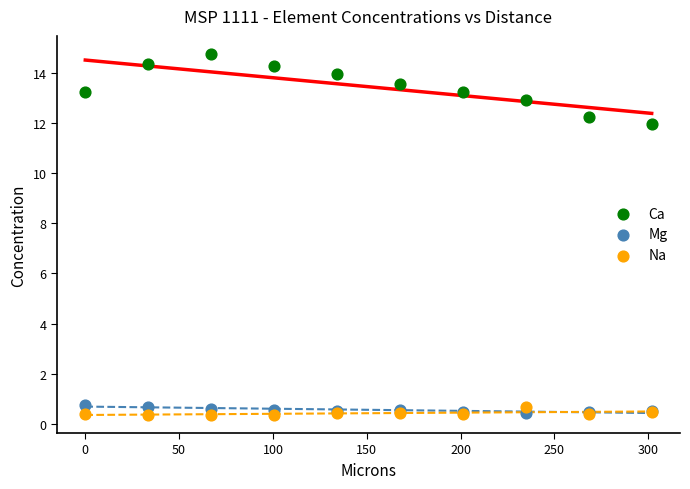

Which series has the largest Y range (max minus min)?

Ca